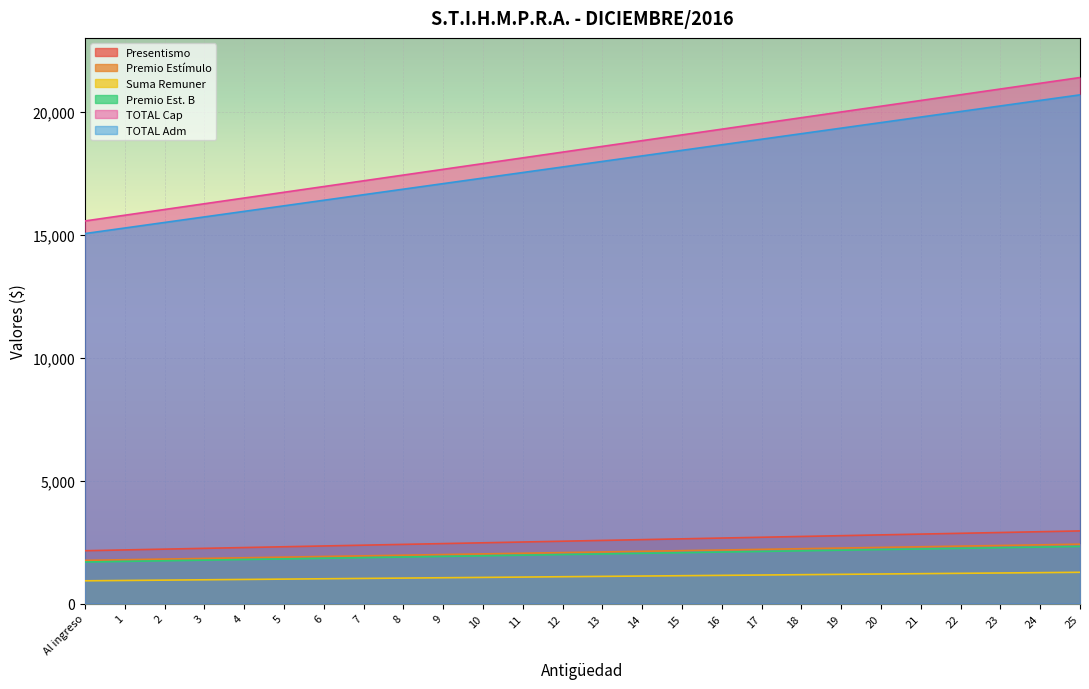

What is the label of the 26th point from the left?

25